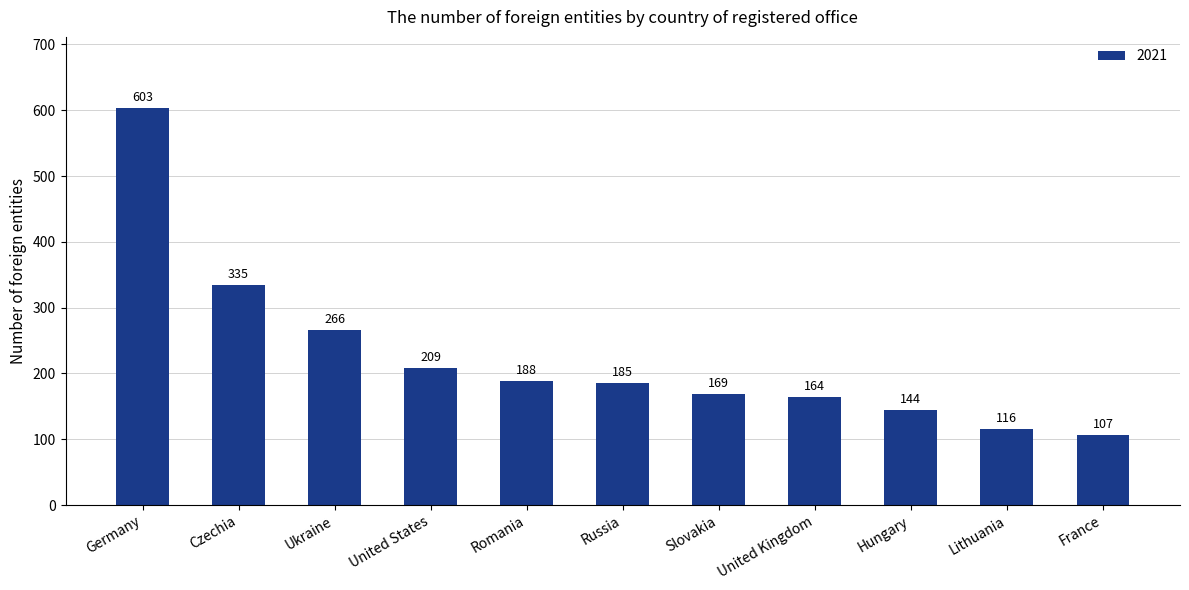

How many data points does each series have?

11